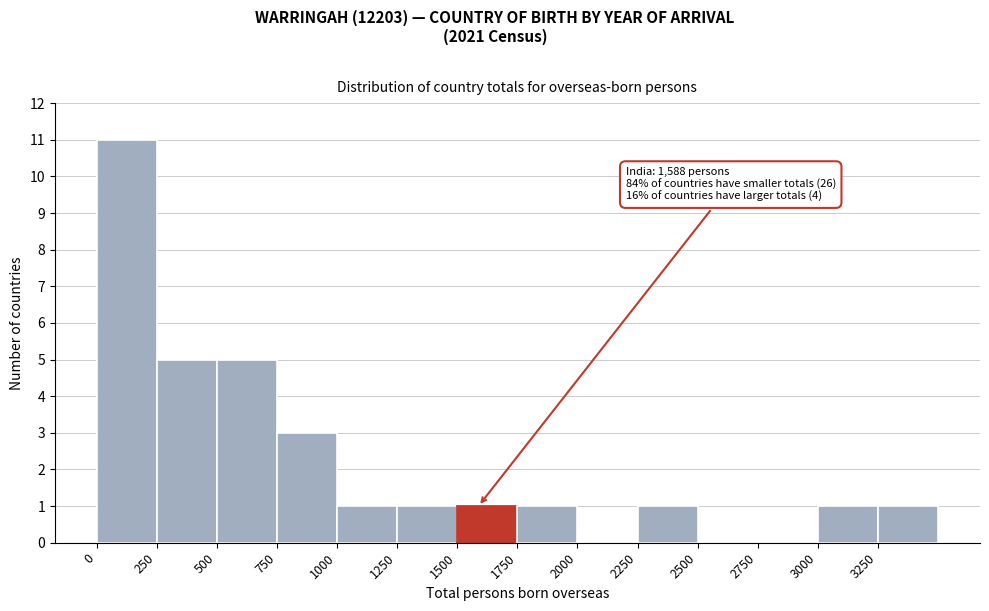

Which range on the x-axis has the tallest bar?

0 to 250